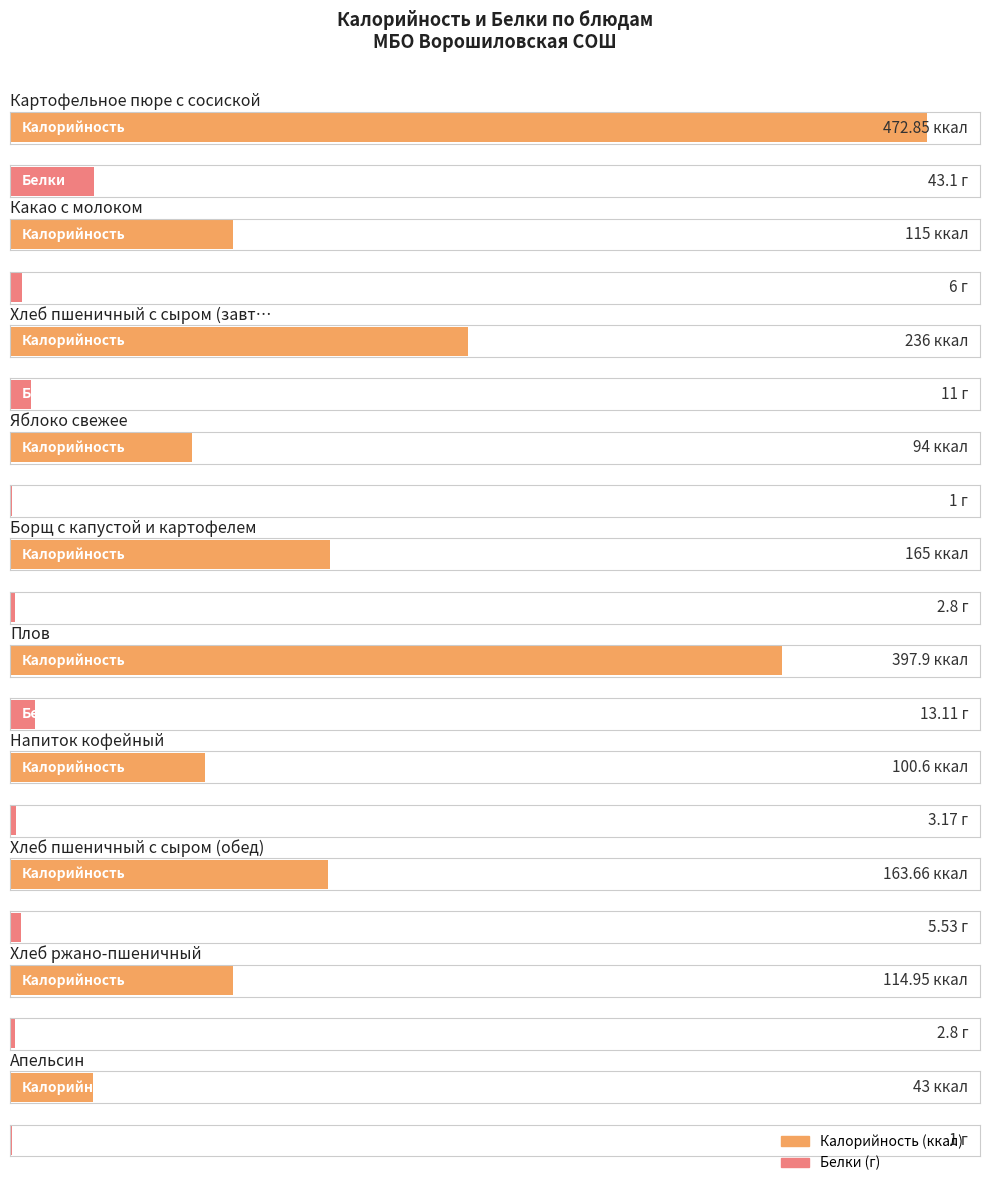

What is the sum of all Калорийность values?

1903.0